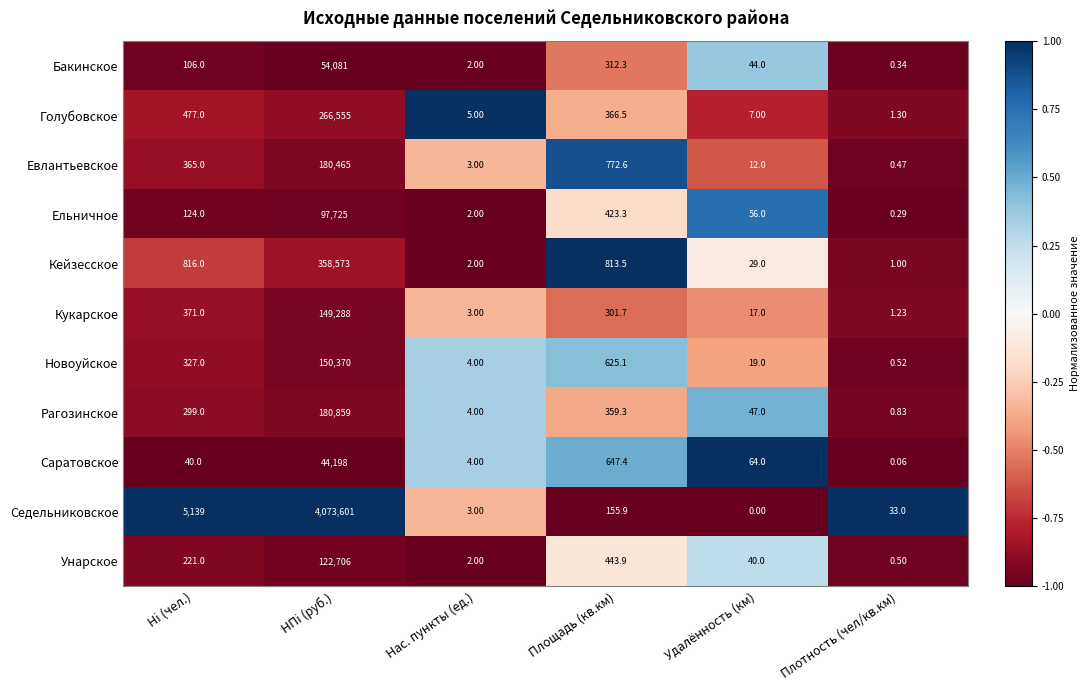

Which series has the largest range (max minus min)?

Седельниковское